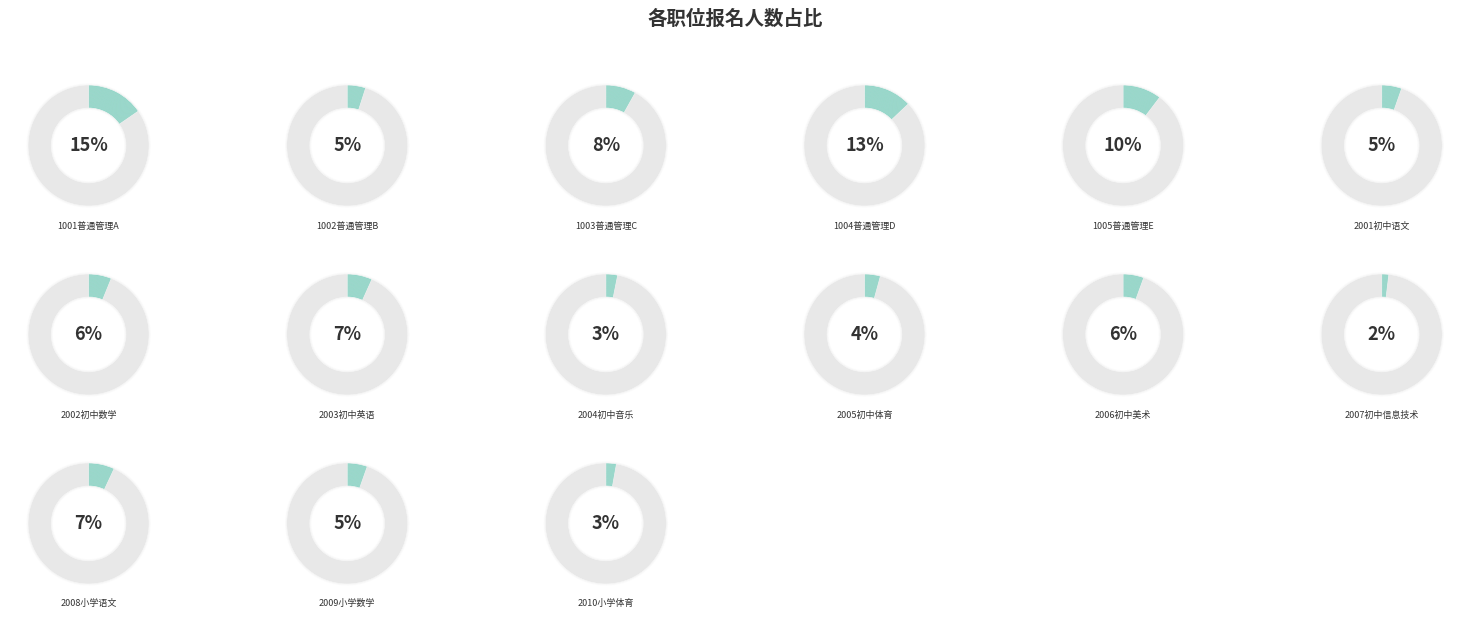

How many segments does this pie chart have?

15